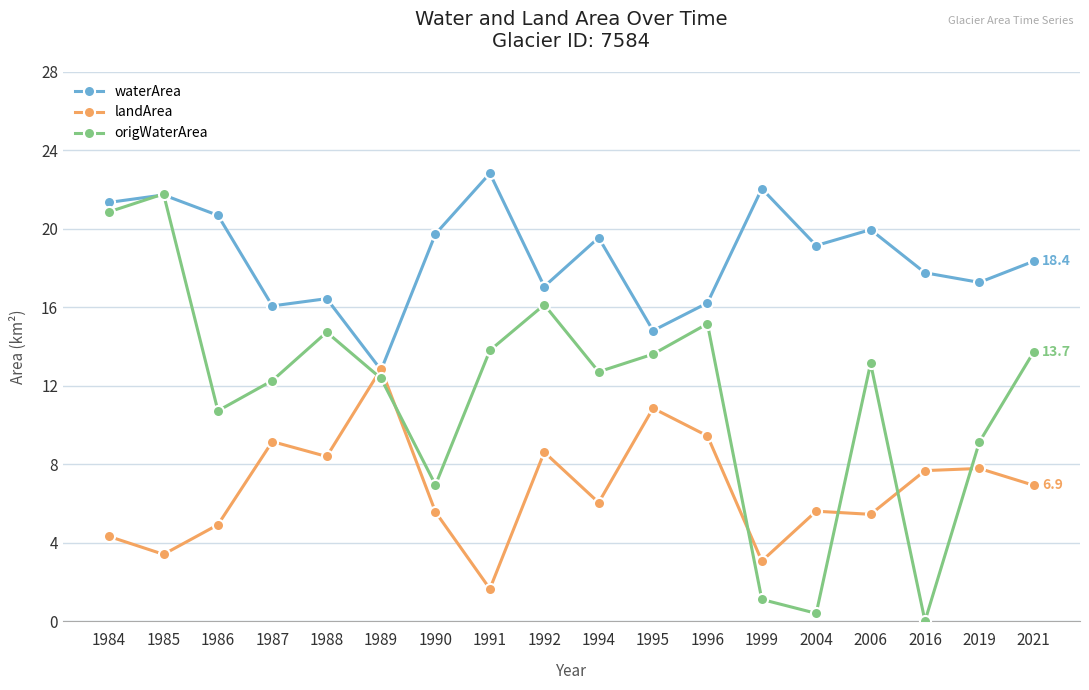

The landArea series shows 14.2 at 1988. True or false?

False